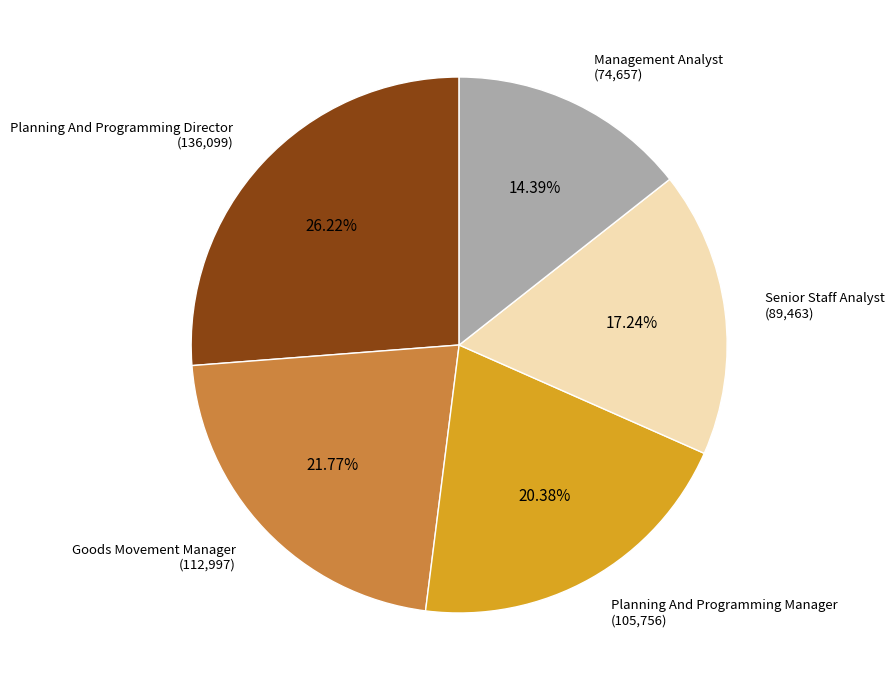

Is there a majority slice in this chart?

No